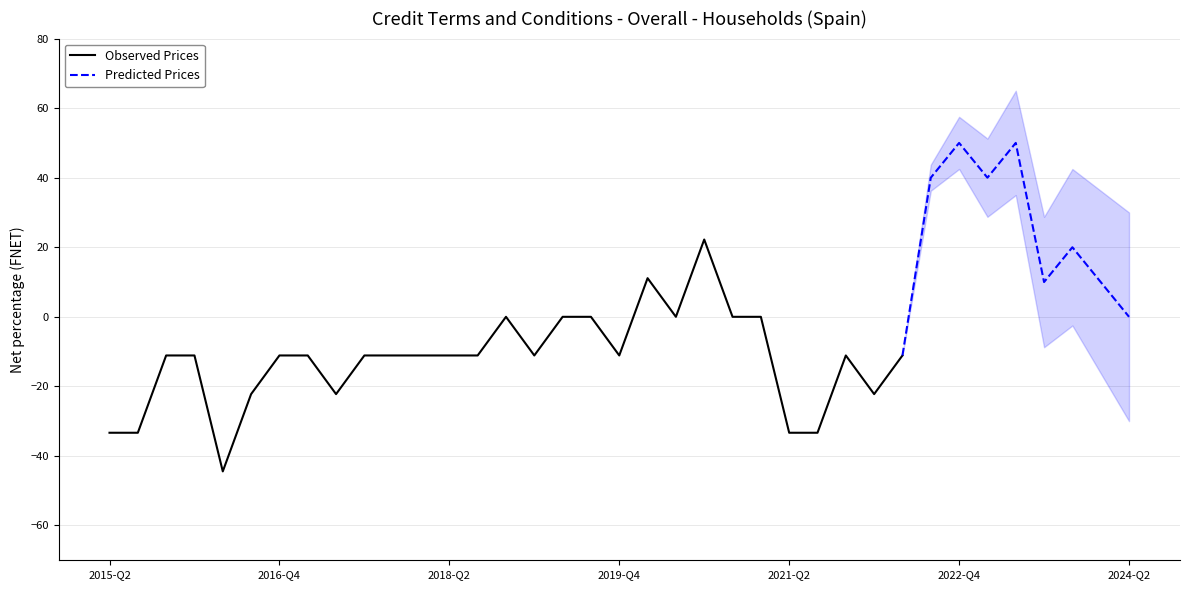

Reading left to right, transcribe all the data shown in this chart.

-33.3	-33.3	-11.1	-11.1	-44.4	-22.2	-11.1	-11.1	-22.2	-11.1	-11.1	-11.1	-11.1	-11.1	0.0	-11.1	0.0	0.0	-11.1	11.1	0.0	22.2	0.0	0.0	-33.3	-33.3	-11.1	-22.2	-11.1	40.0	50.0	40.0	50.0	10.0	20.0	10.0	0.0